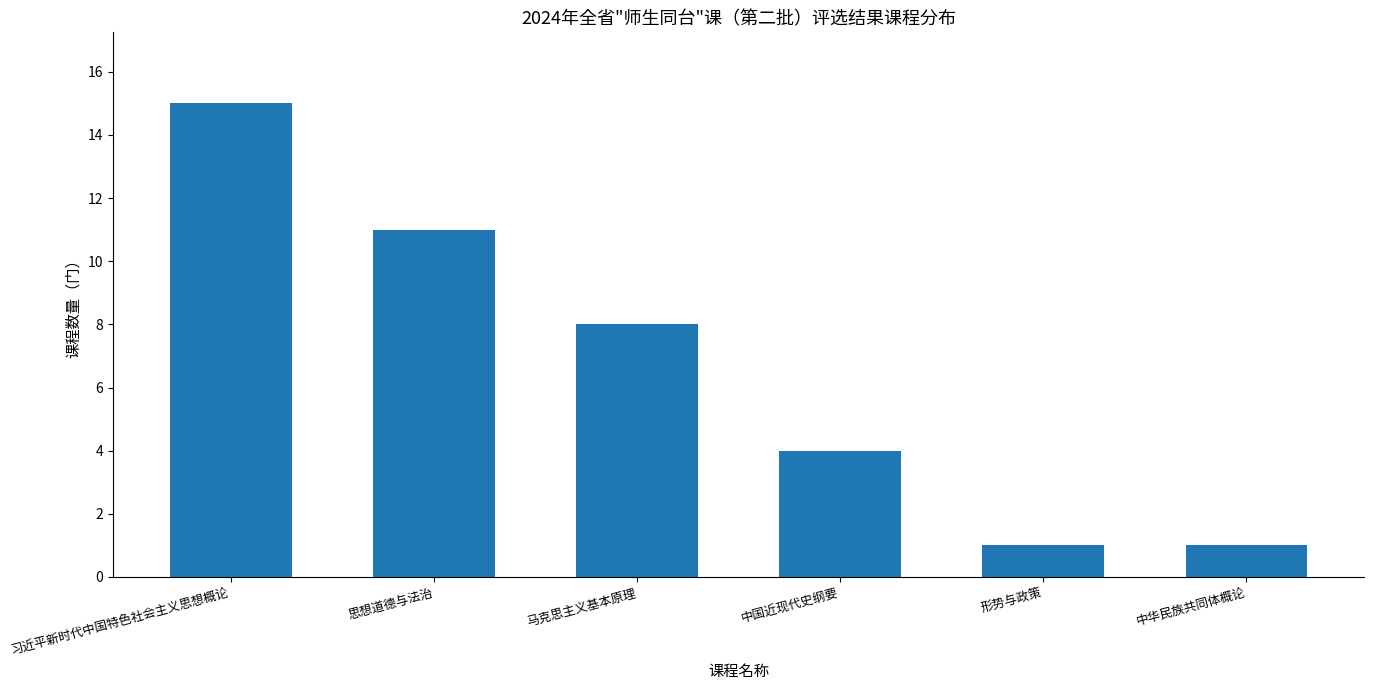

The value at 中国近现代史纲要 is 4. True or false?

True